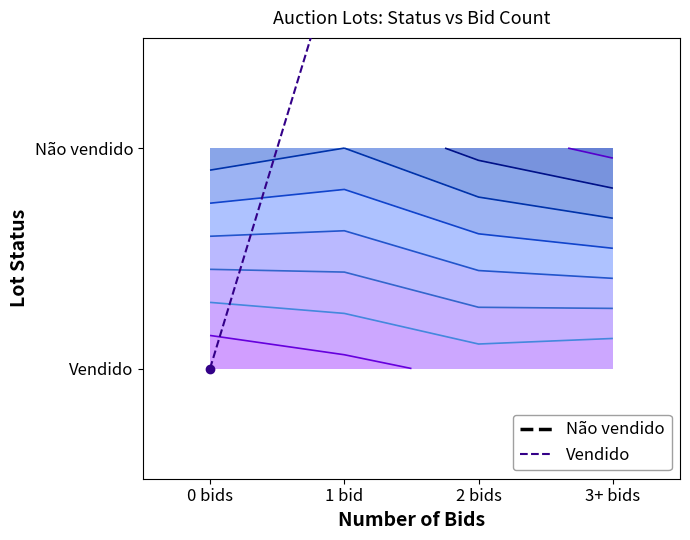

Which has a higher value, 2 bids or 1 bid?

2 bids